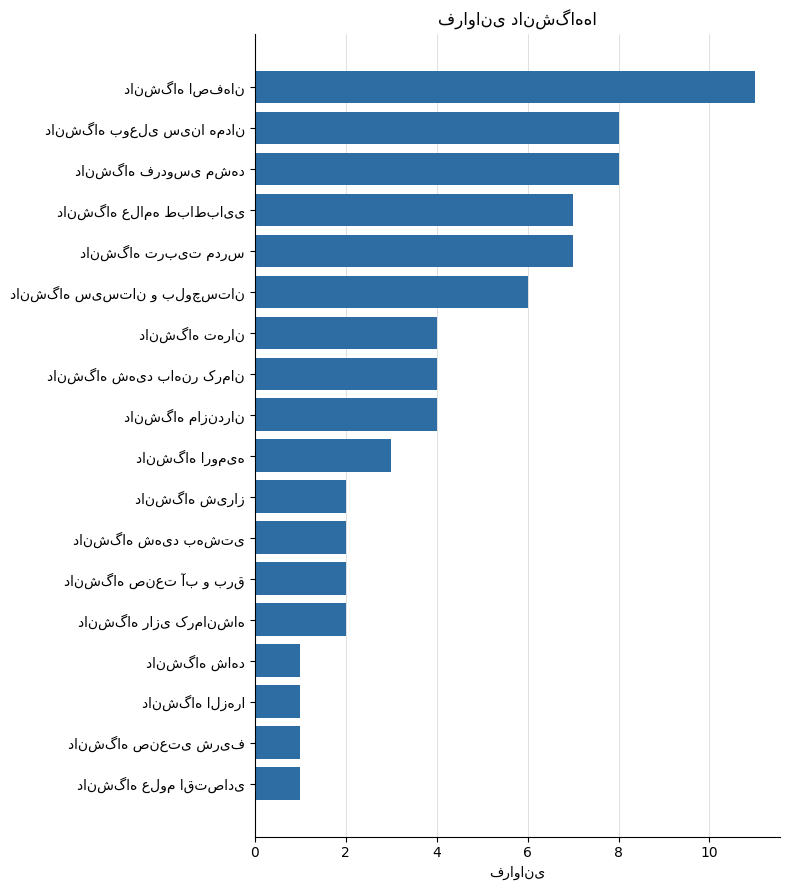

What is the average value?

4